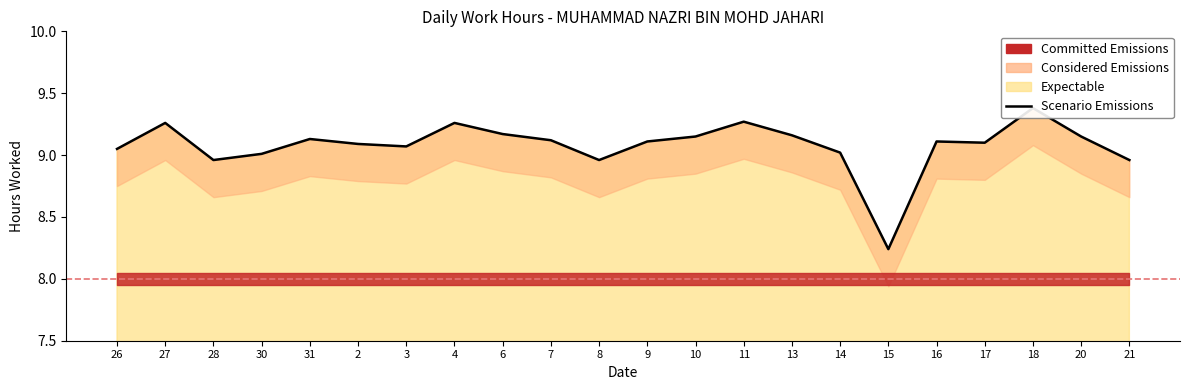

How many lines are shown in the chart?

1